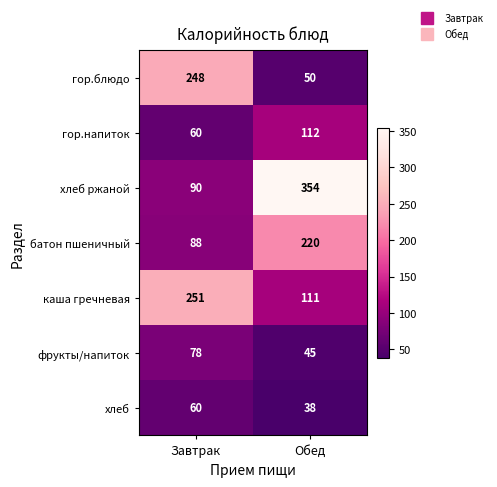

Which label corresponds to the smallest value in the chart?

Обед